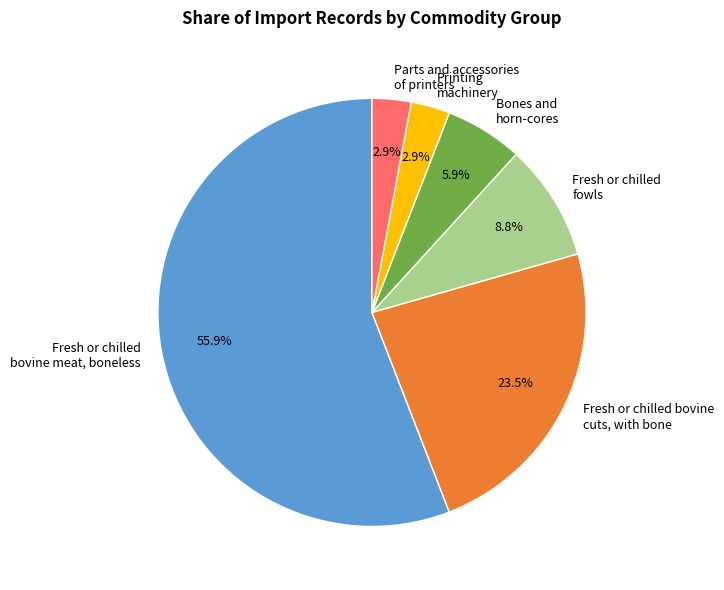

Is it true that Bones and horn-cores is 1% of the pie?

False